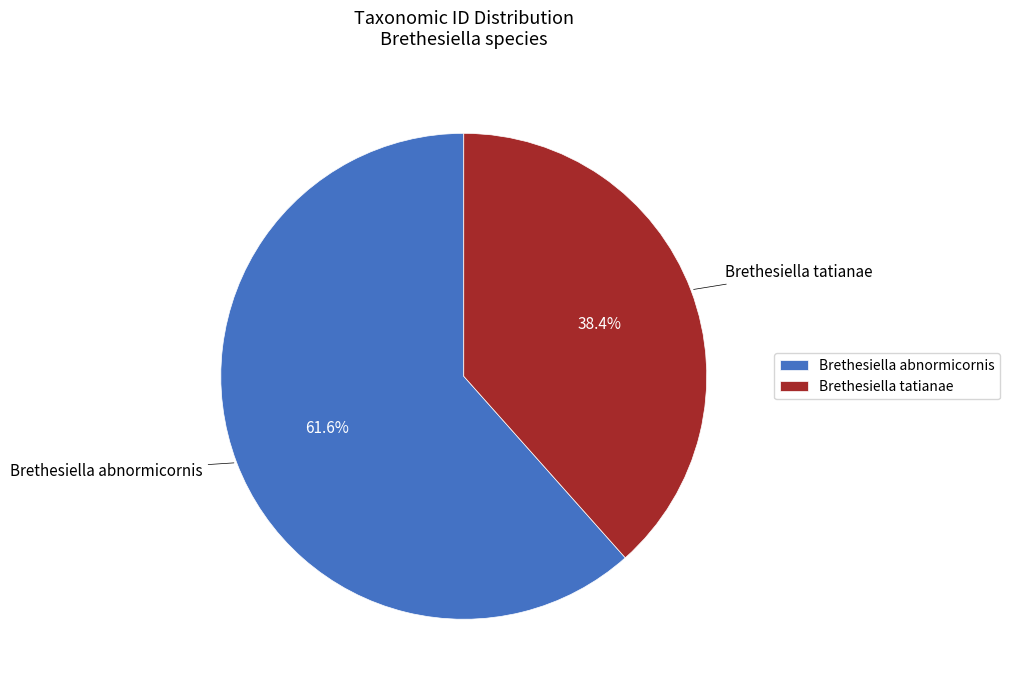

Combined, what portion of the pie is Brethesiella abnormicornis and Brethesiella tatianae?

100.0%